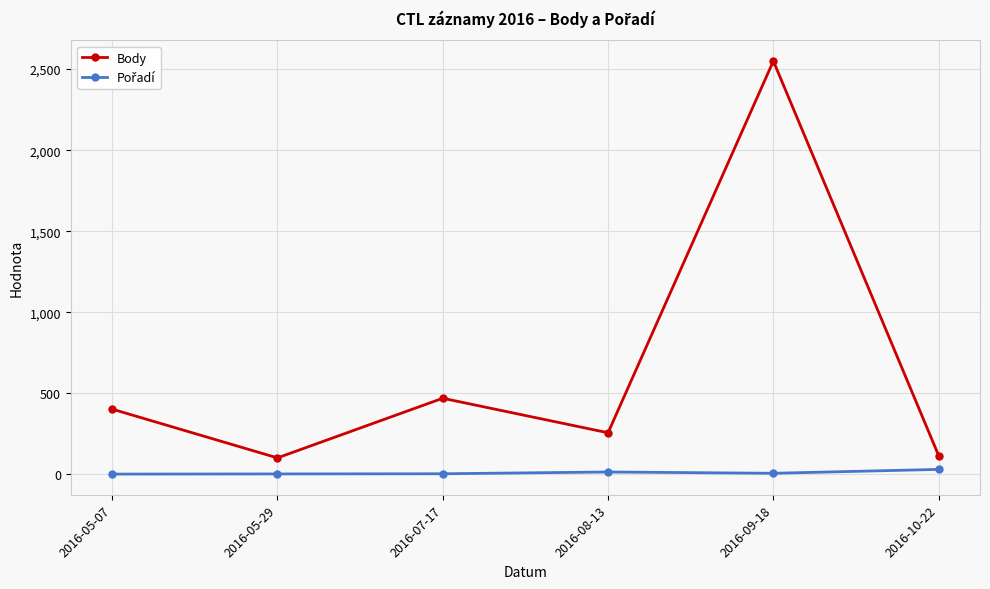

What is the label of the 6th point from the right?

2016-05-07